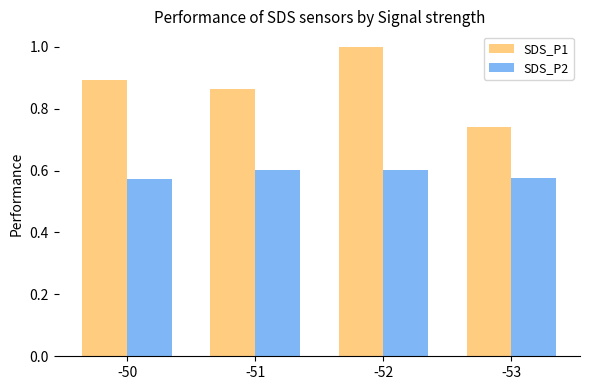

The SDS_P1 series shows 0.3 at -53. True or false?

False